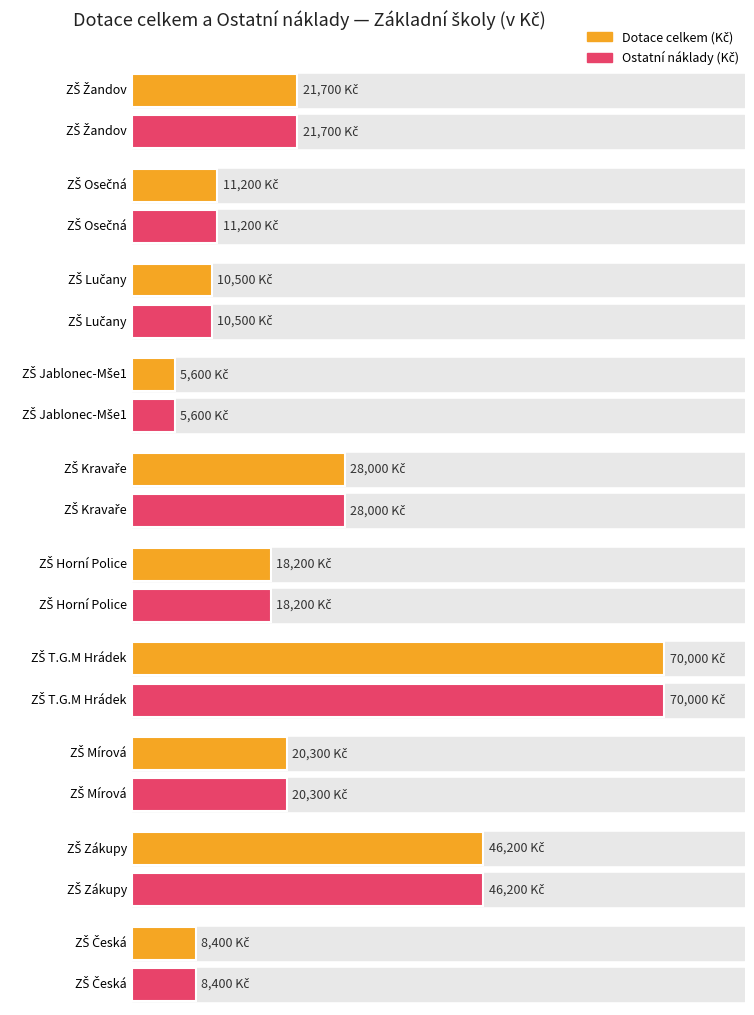

Does the chart have visible grid lines?

No